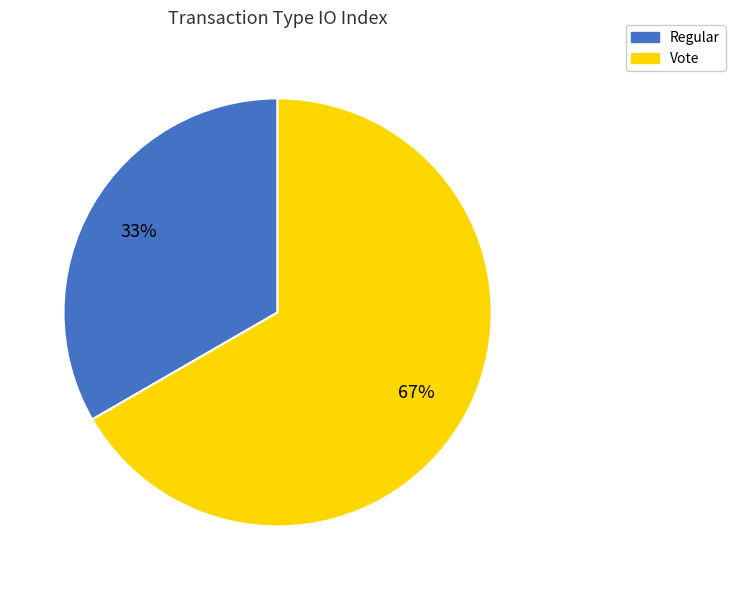

To the nearest percent, what is the average slice percentage?

50%